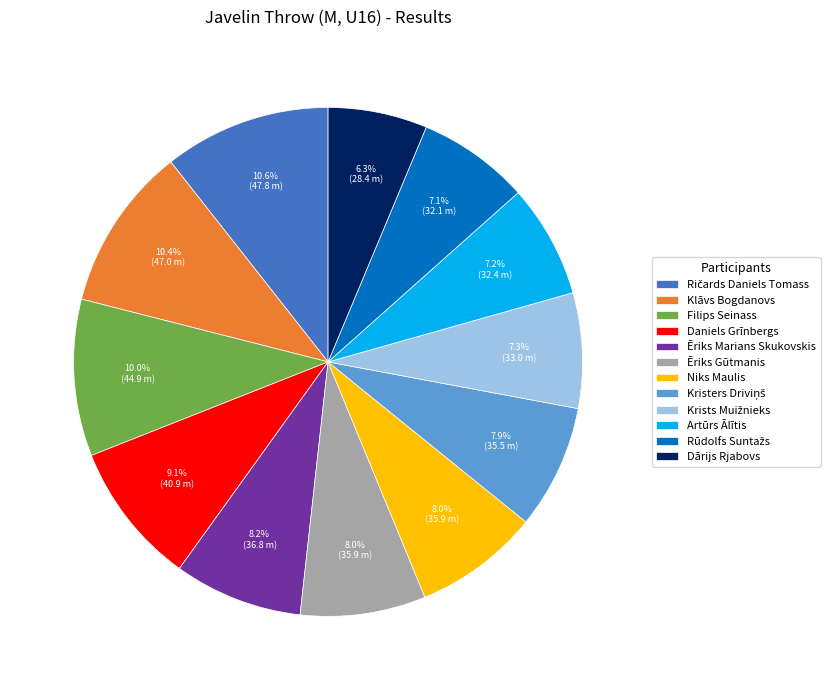

Which slice is the smallest?

Dārijs Rjabovs